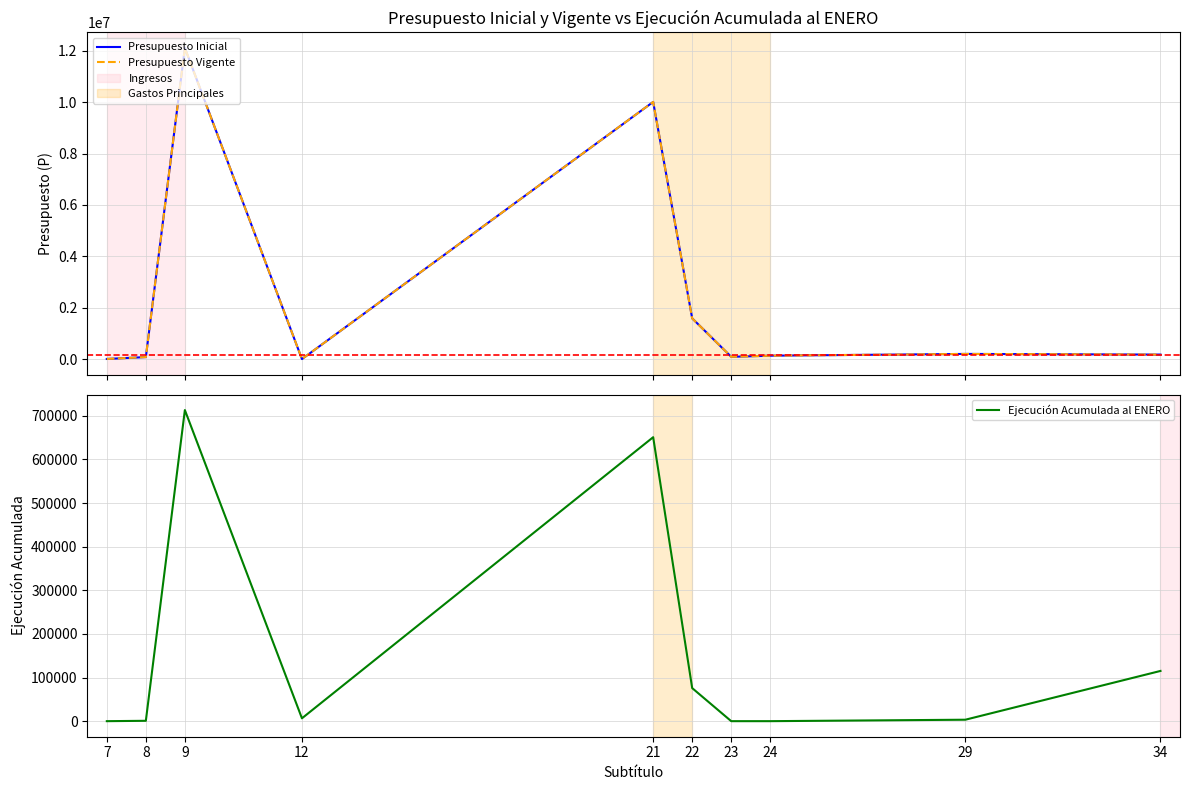

The Presupuesto Vigente series shows 175571 at 34. True or false?

True